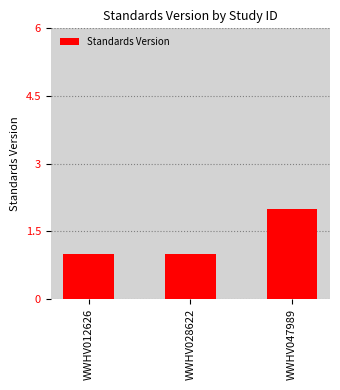

Count the number of categories in the chart.

3